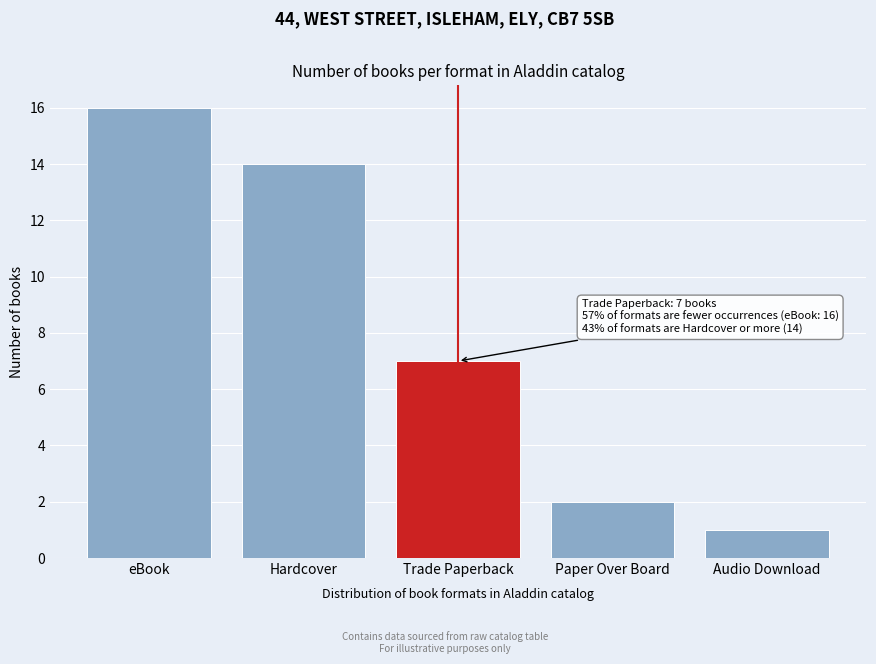

Reading left to right, extract all data points from this chart.

16	14	7	2	1